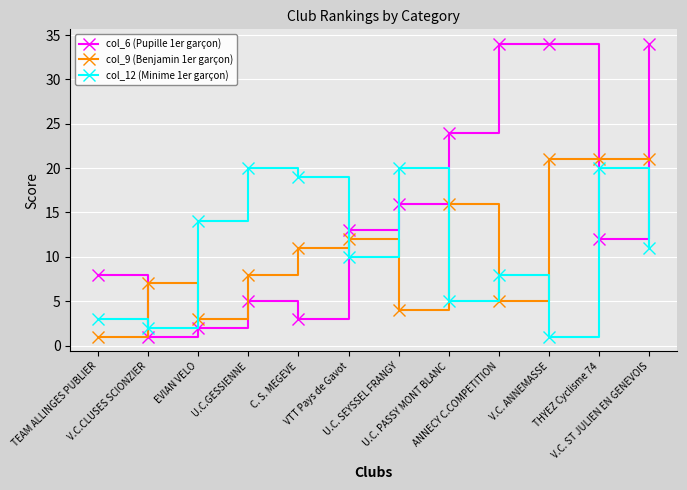

What are all the series names shown in the legend?

col_6 (Pupille 1er garçon), col_9 (Benjamin 1er garçon), col_12 (Minime 1er garçon)